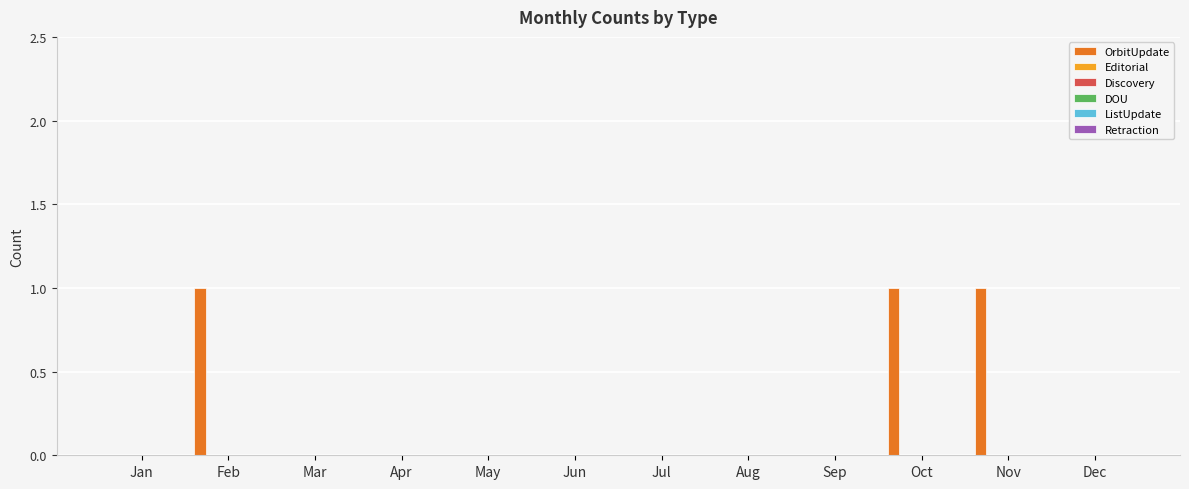

What is the sum of all values?

3